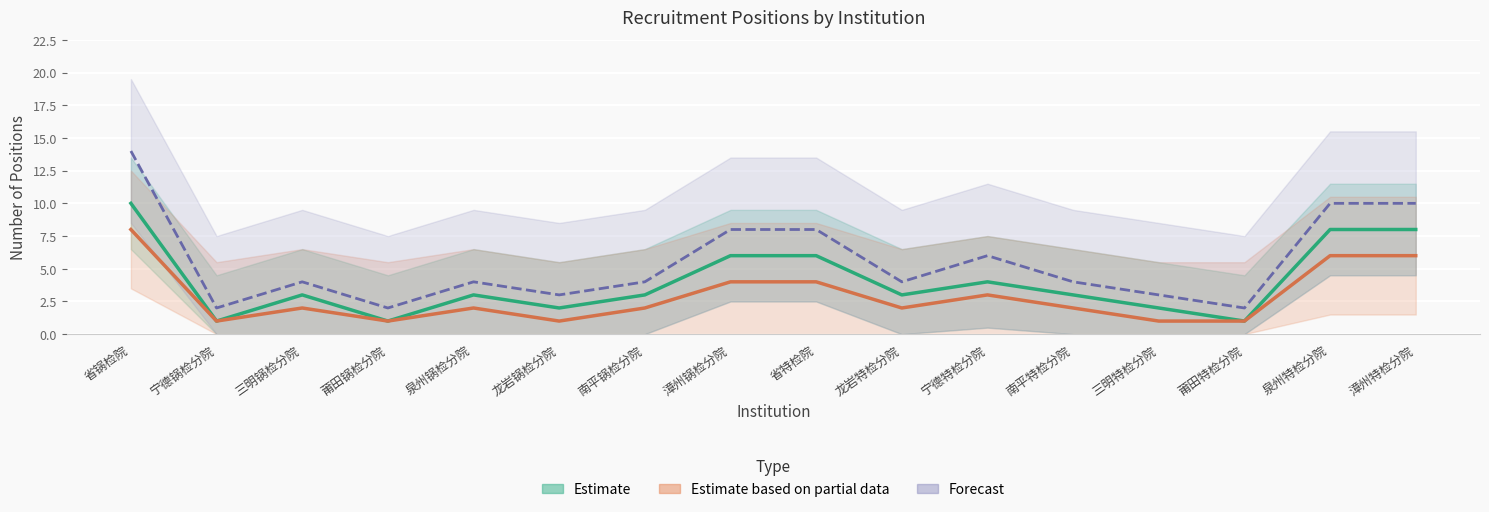

How many lines are shown in the chart?

3